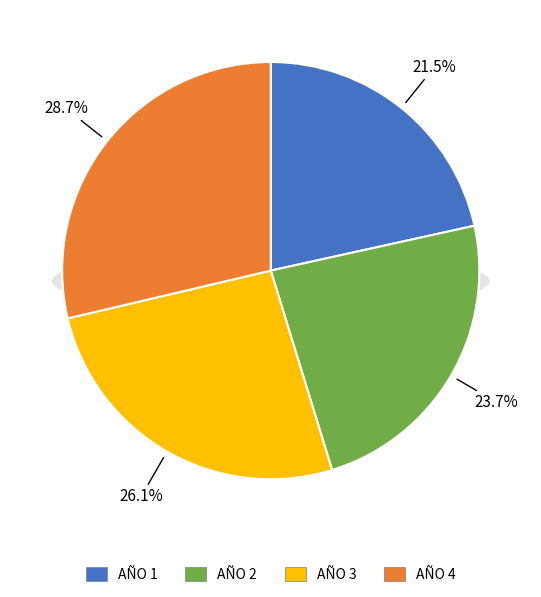

What is the ratio of the value at AÑO 2 to the value at AÑO 1?

1.1